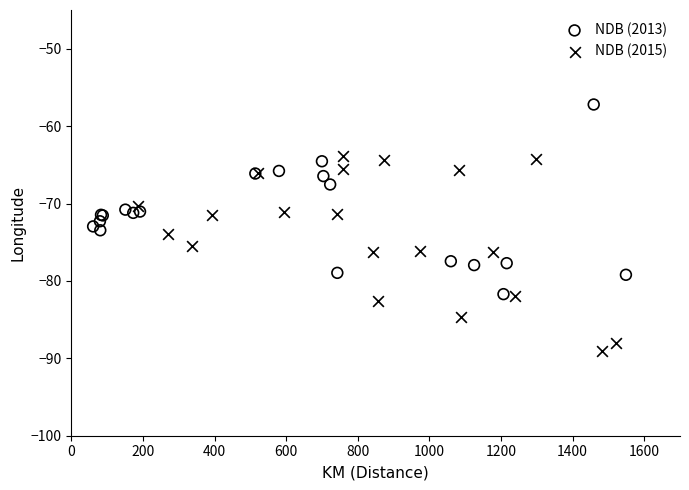

Which series contains the highest Y value?

NDB (2013)